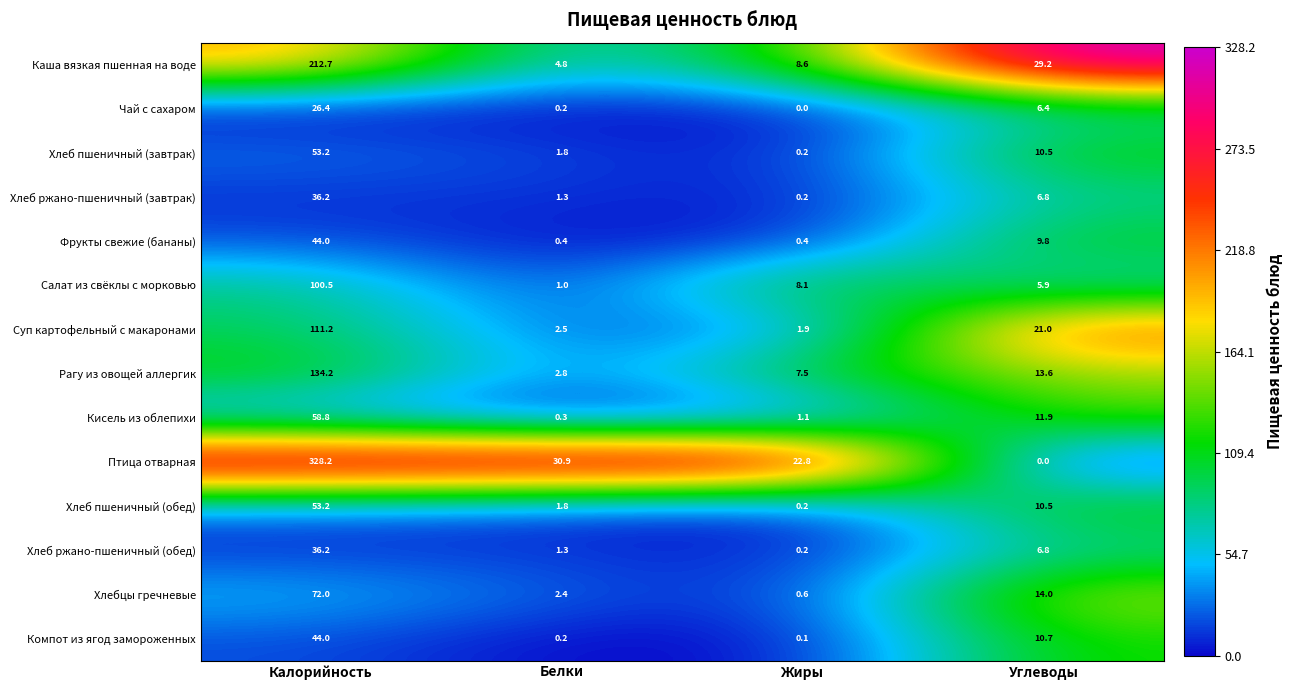

What is the sum of the Хлеб пшеничный (обед) values at Углеводы and Калорийность?

63.7